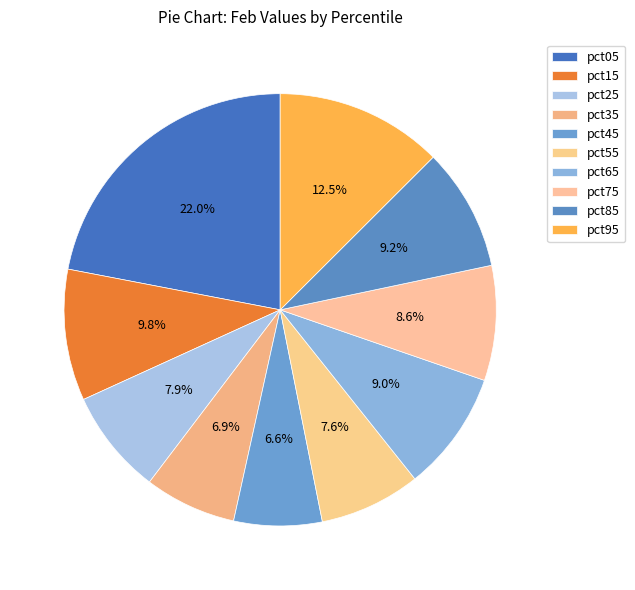

How many segments does this pie chart have?

10